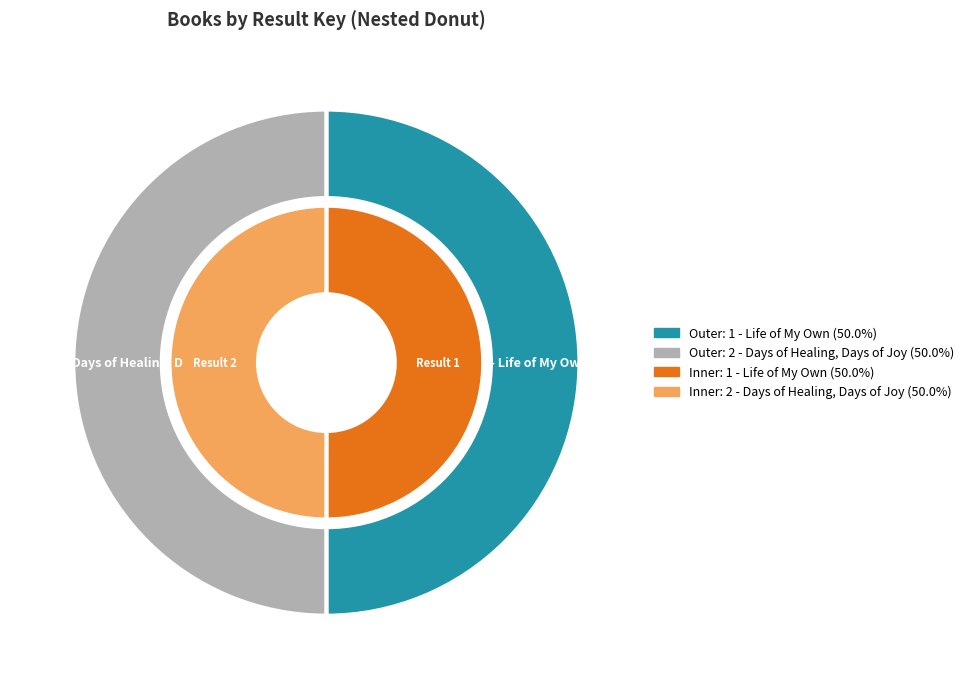

Which category has the biggest portion of the pie?

2 - Days of Healing, Days of Joy